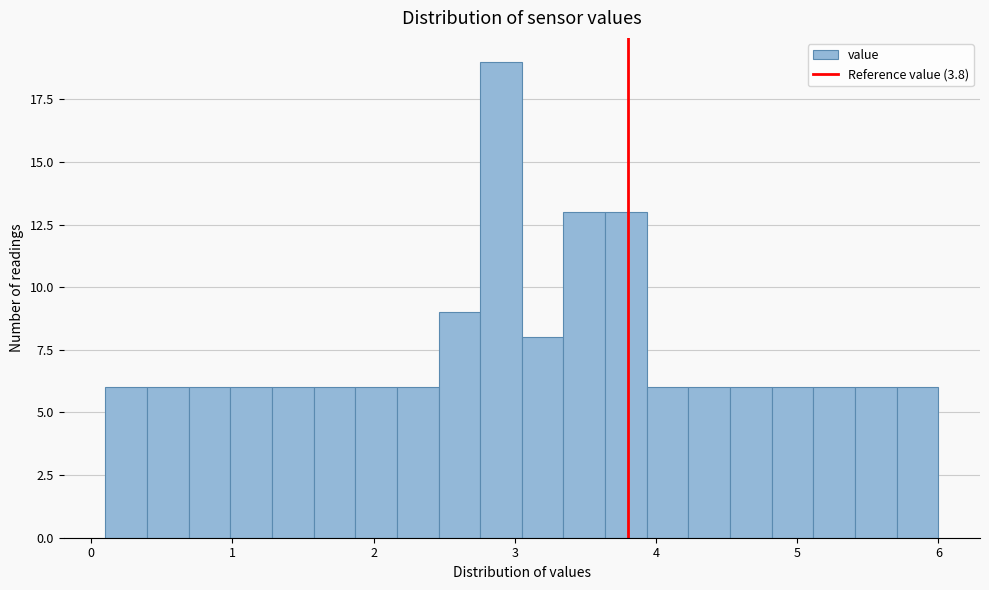

Read against the x-axis, roughly where is the centre of the tallest bar?

2.9